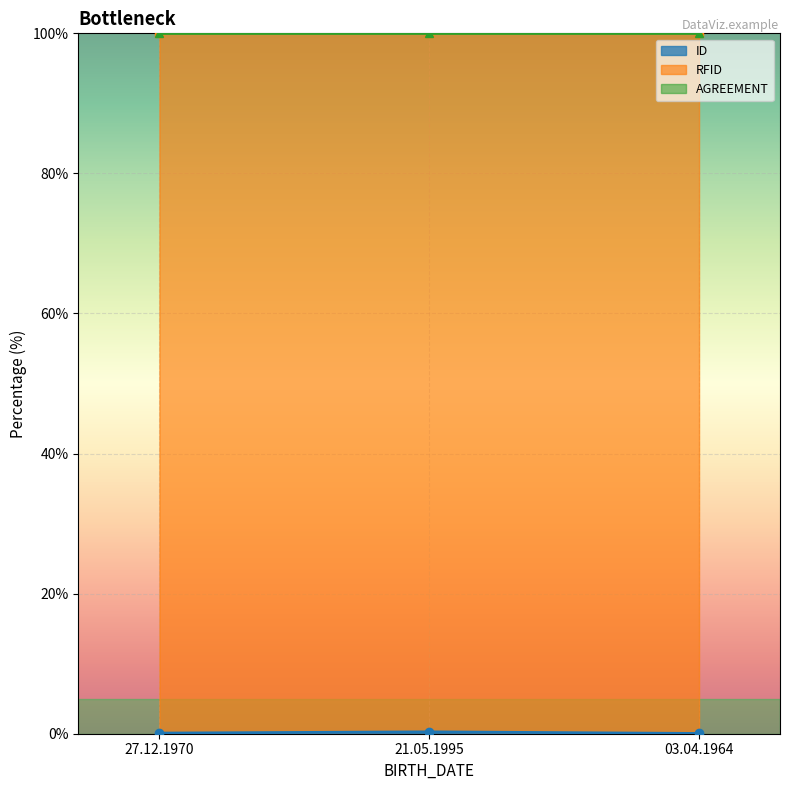

Which label corresponds to the largest value in the chart?

21.05.1995